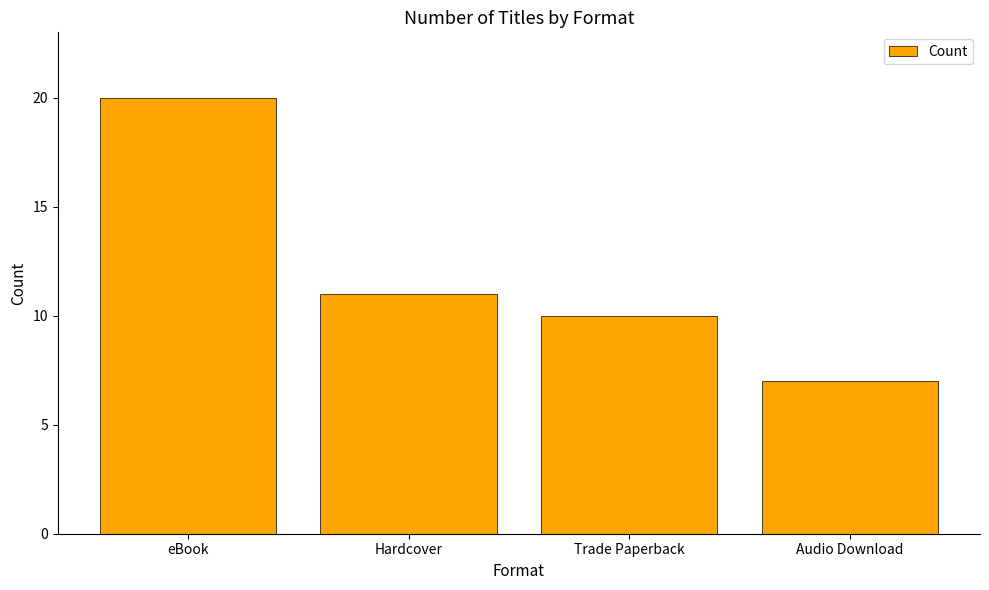

What is the sum of all values?

48